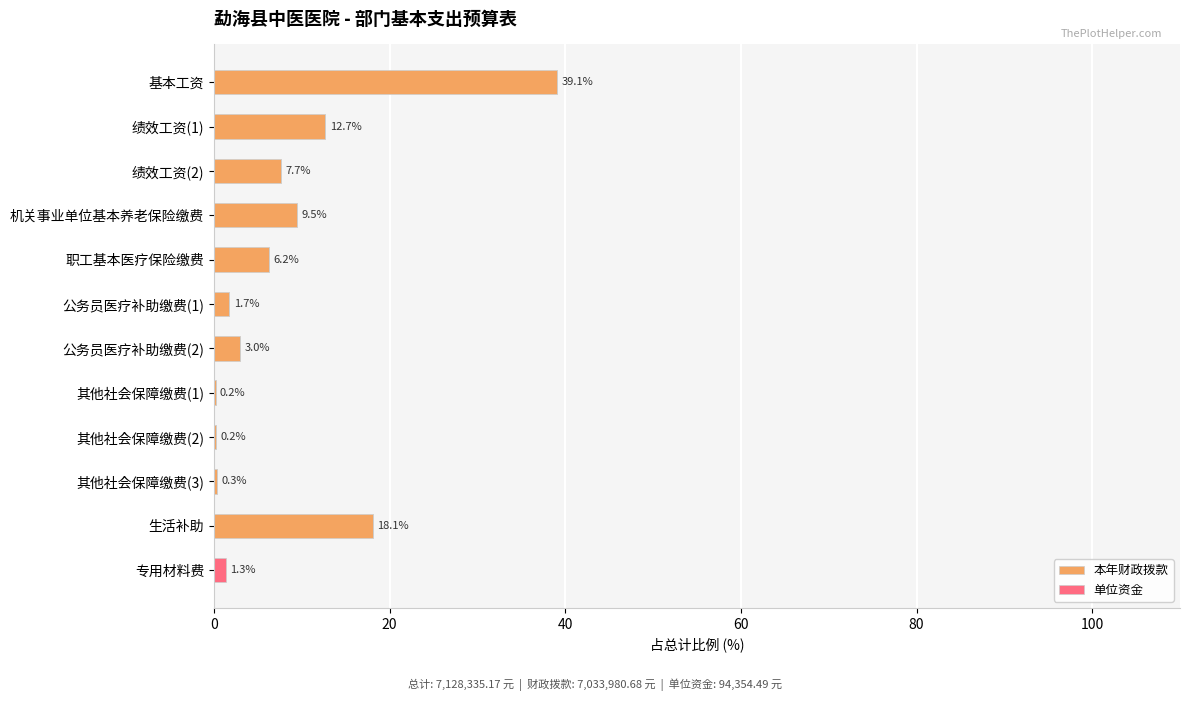

At which label is 本年财政拨款 closest to 19?

生活补助